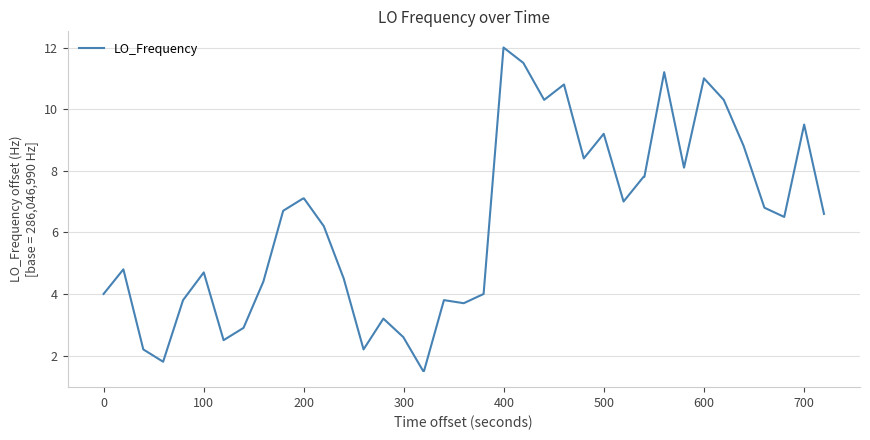

What is the difference between the maximum and minimum values?

10.5